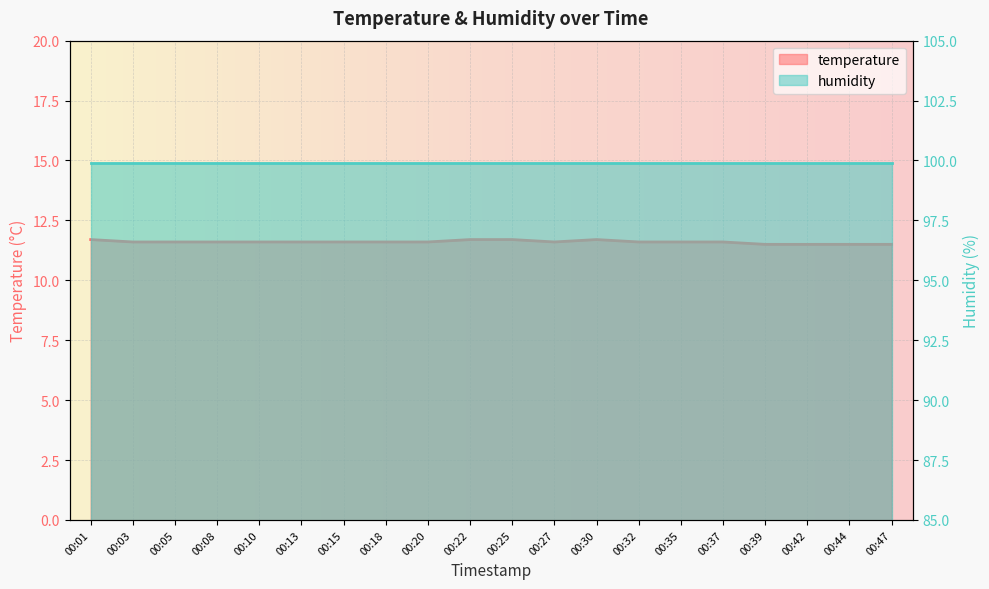

Which category has the highest value across all series?

00:01